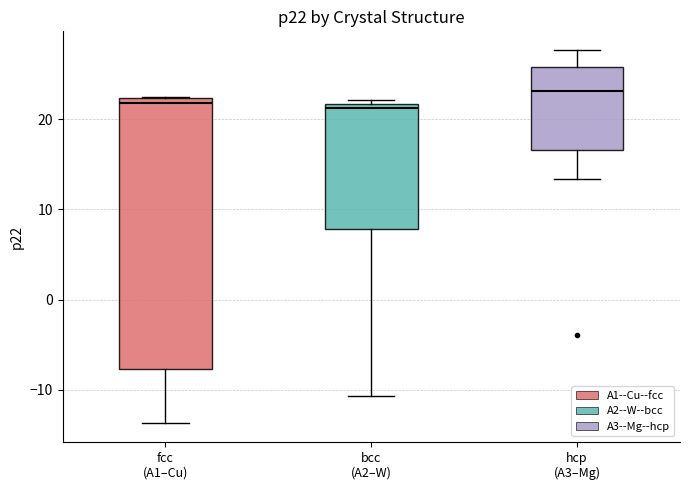

Which box is the tallest, from its lower edge to its upper edge?

fcc (A1–Cu)